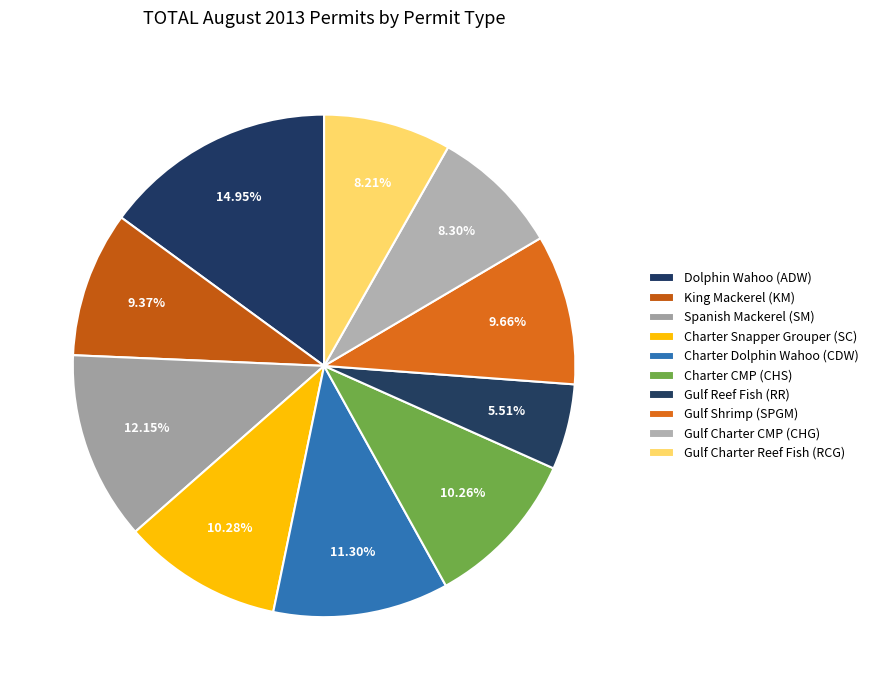

Which slice is the largest?

SA Commercial Dolphin Wahoo (ADW)